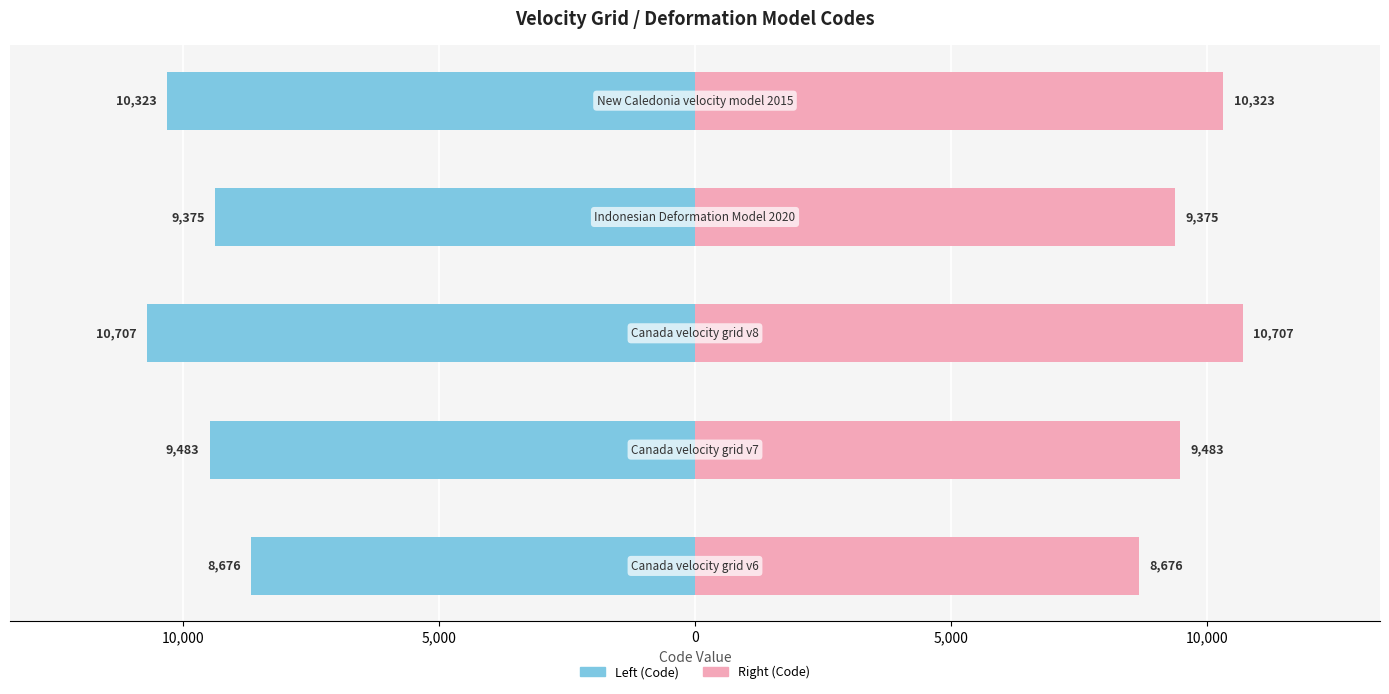

How many bars are there in total?

10